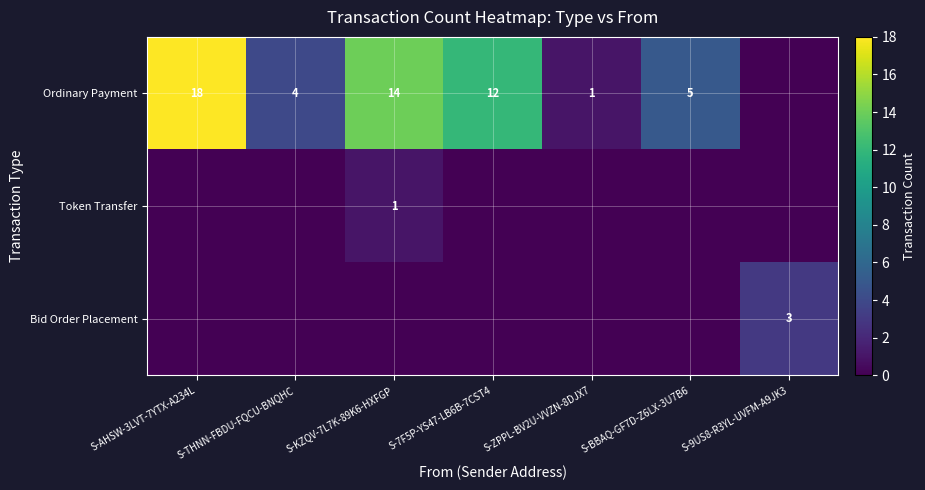

Is it true that Ordinary Payment equals 24 at S-KZQV-7L7K-89K6-HXFGP?

False